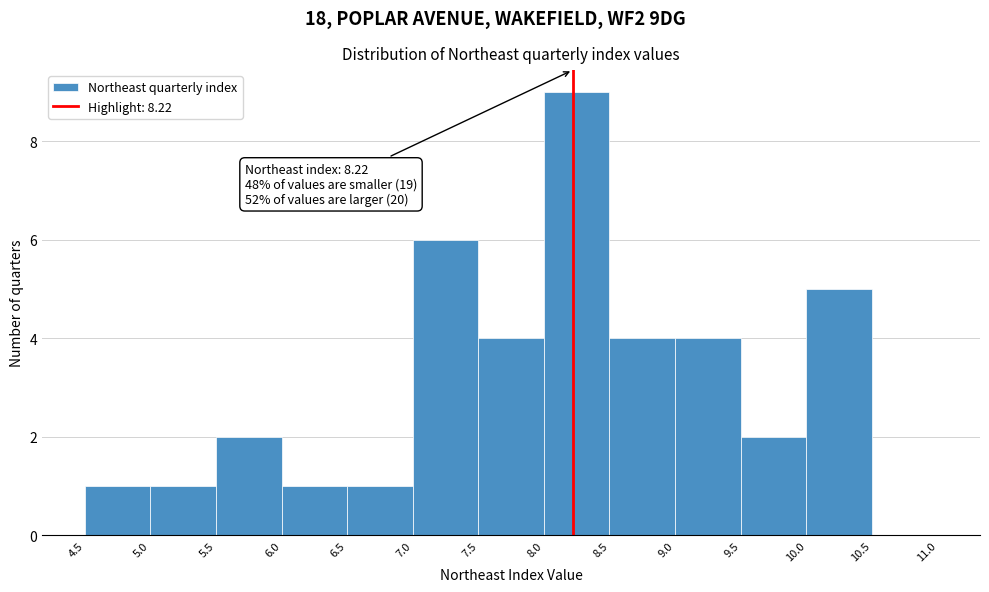

Over which range of the x-axis is the bar tallest?

8.0 to 8.5